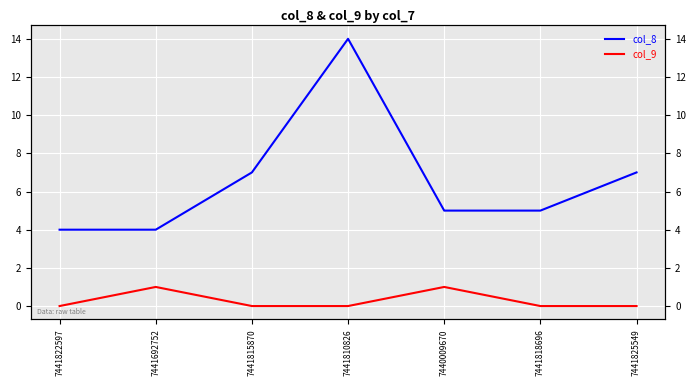

Count the col_9 values in the range 0 to 1.

7